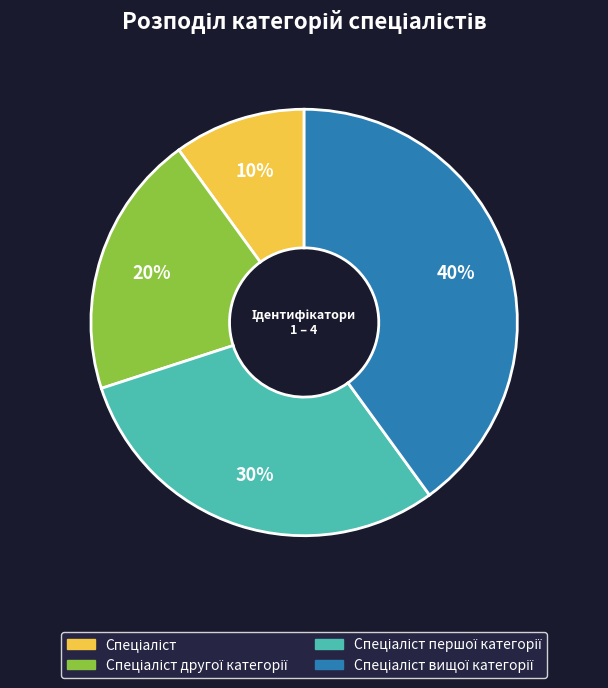

To the nearest percent, what is the average slice percentage?

25%